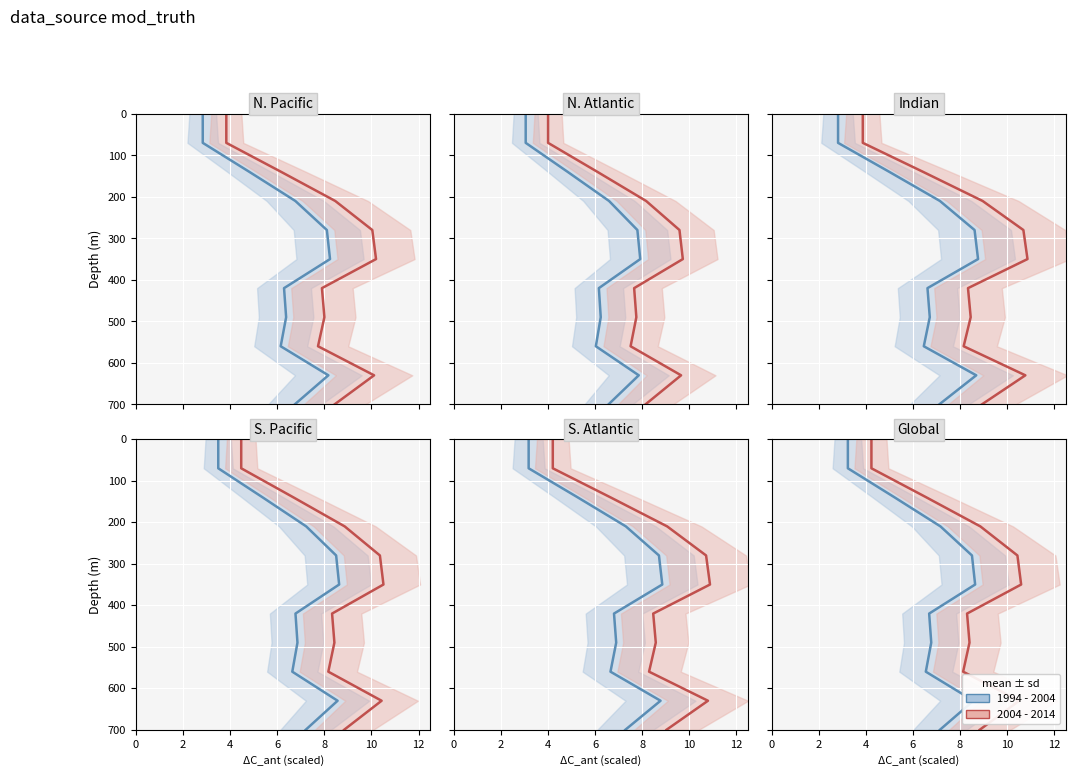

True or false: 1994 - 2004 mean and 2004 - 2014 mean cross at least once.

False